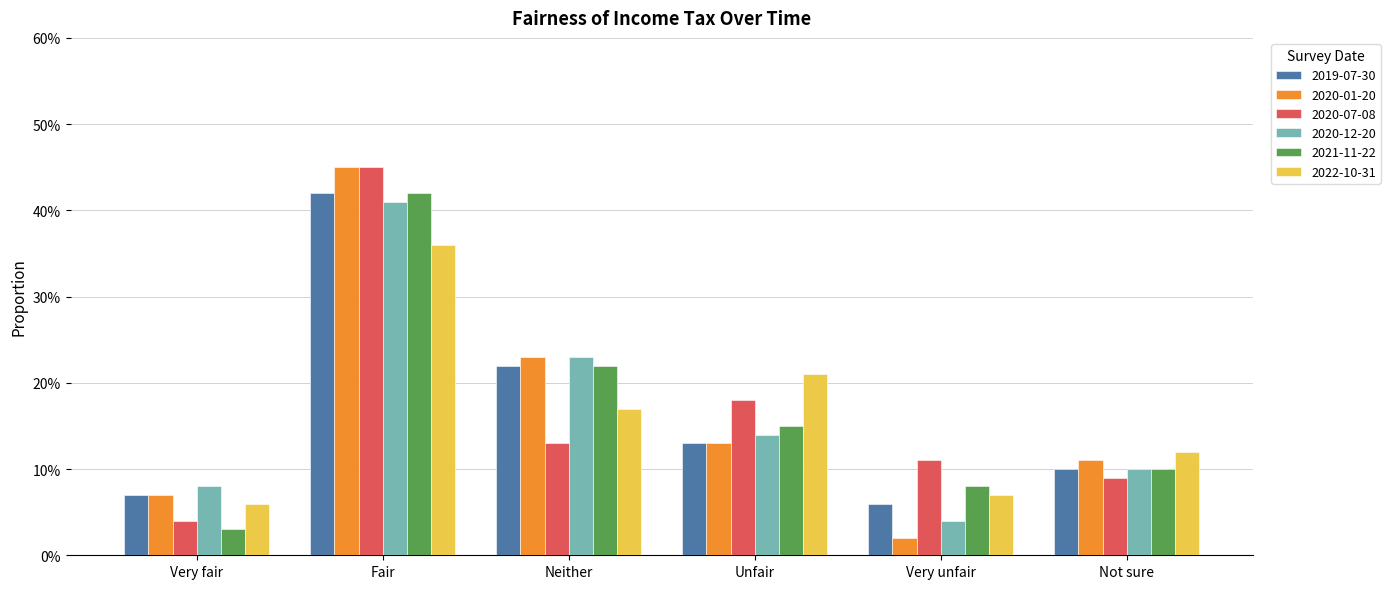

At which label does 2022-10-31 reach its peak?

Fair